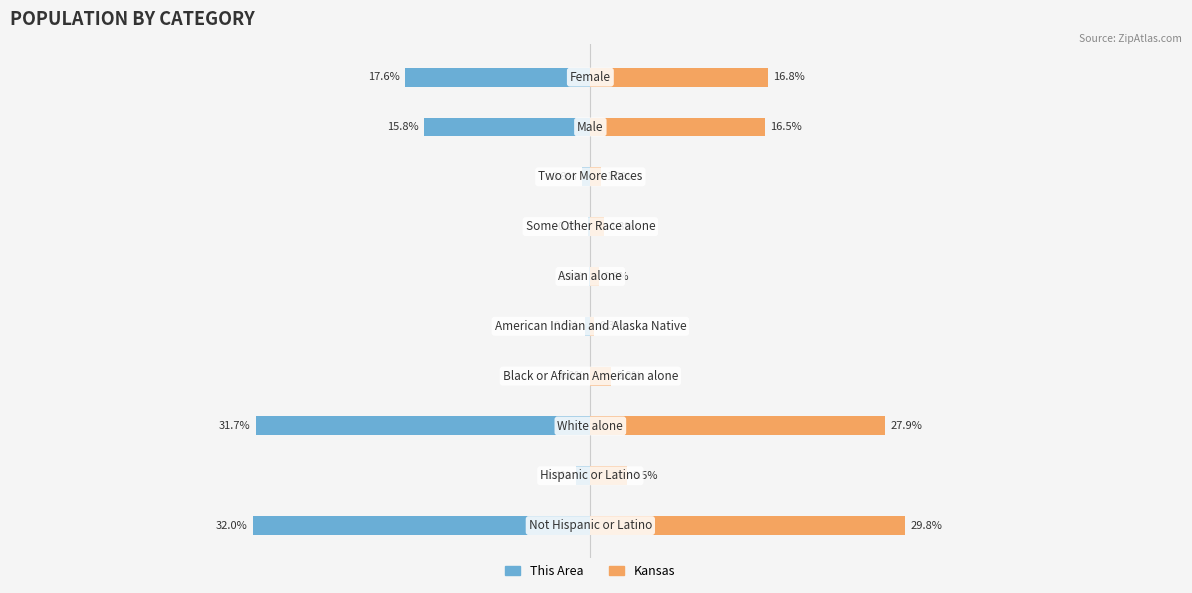

What is the total value across all series at 9?

-0.8